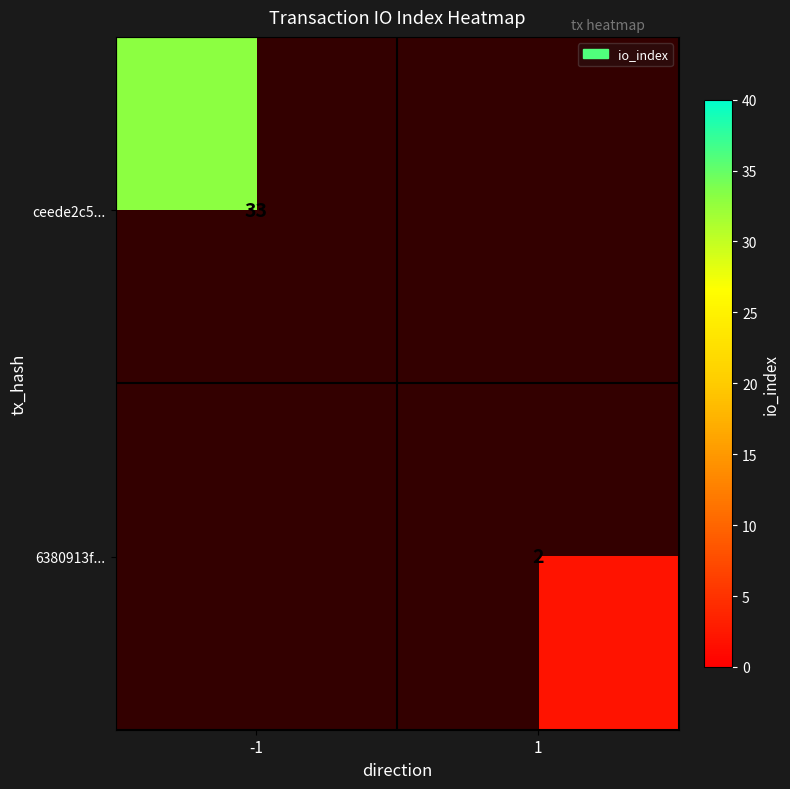

Is it true that 6380913f... equals 2 at 1?

True